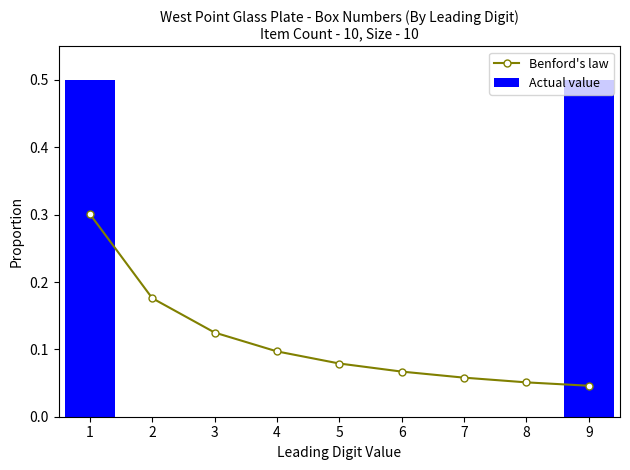

List the series in order of their peak value, lowest first.

Benford's law, Actual value